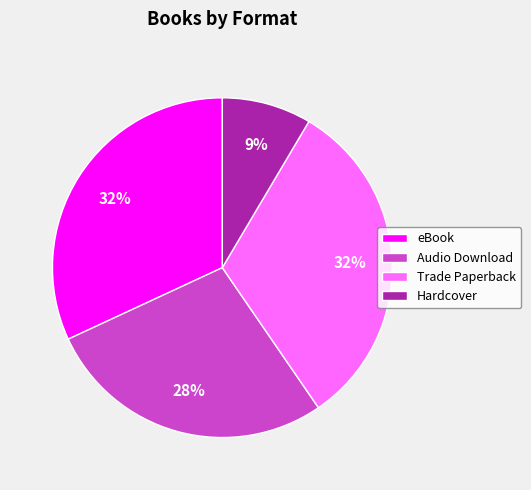

Combined, do Audio Download and Hardcover account for over 50%?

No